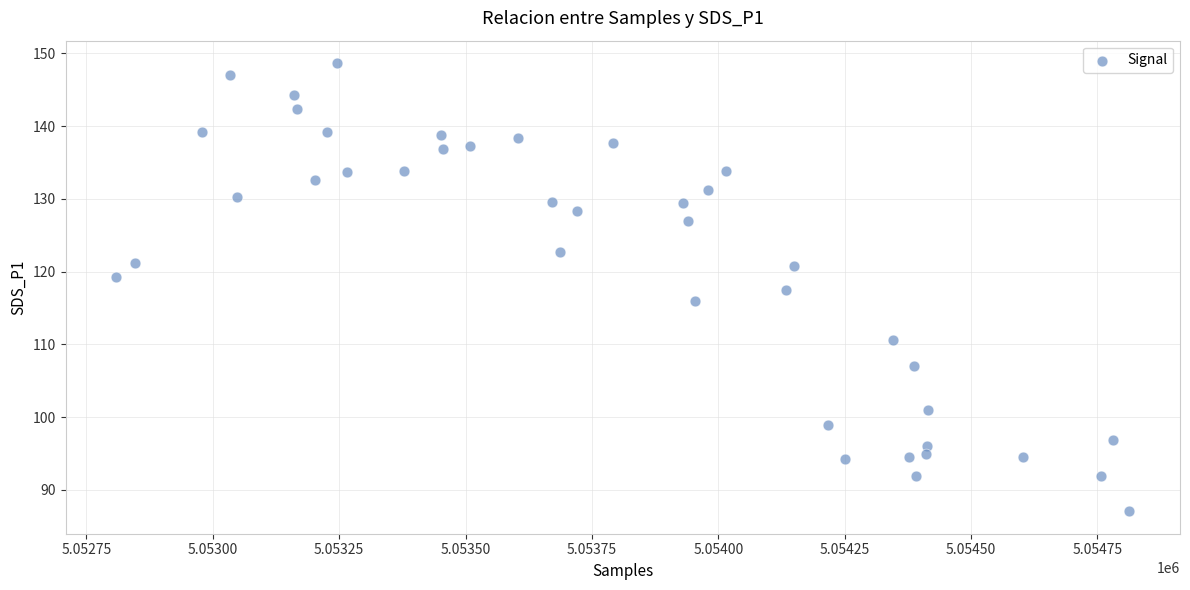

What is the range of Y values (max minus min)?

61.6